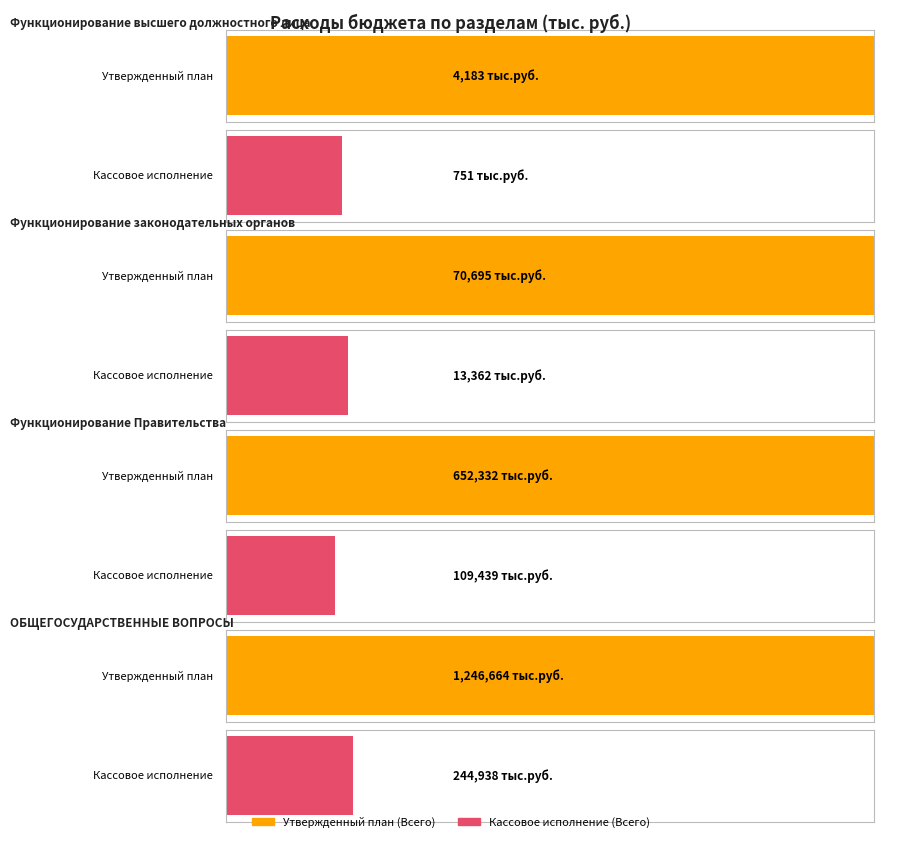

How many categories are shown in the chart?

4